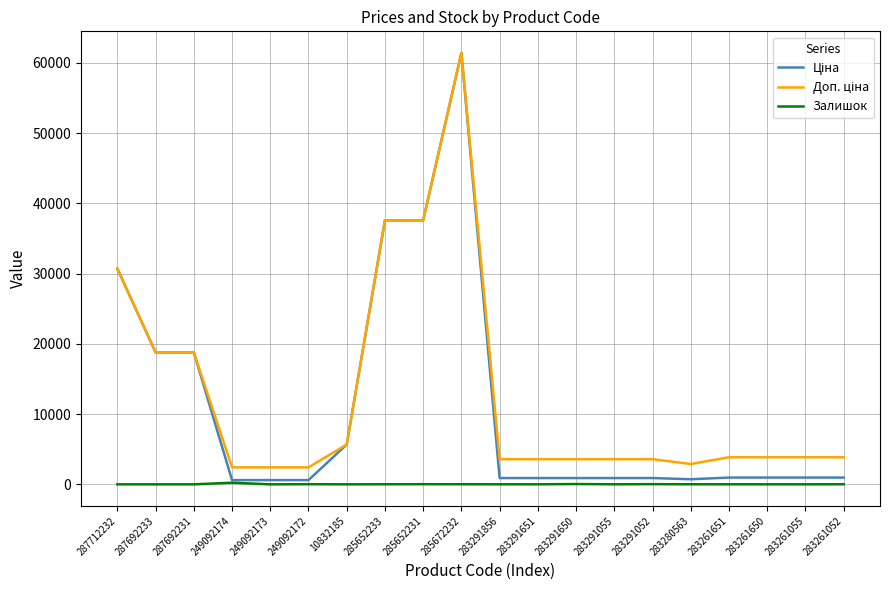

Does the chart display data point markers on the line(s)?

No